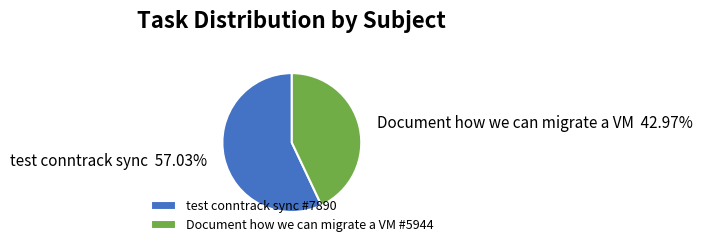

Which category has the smallest portion of the pie?

Document how we can migrate a VM